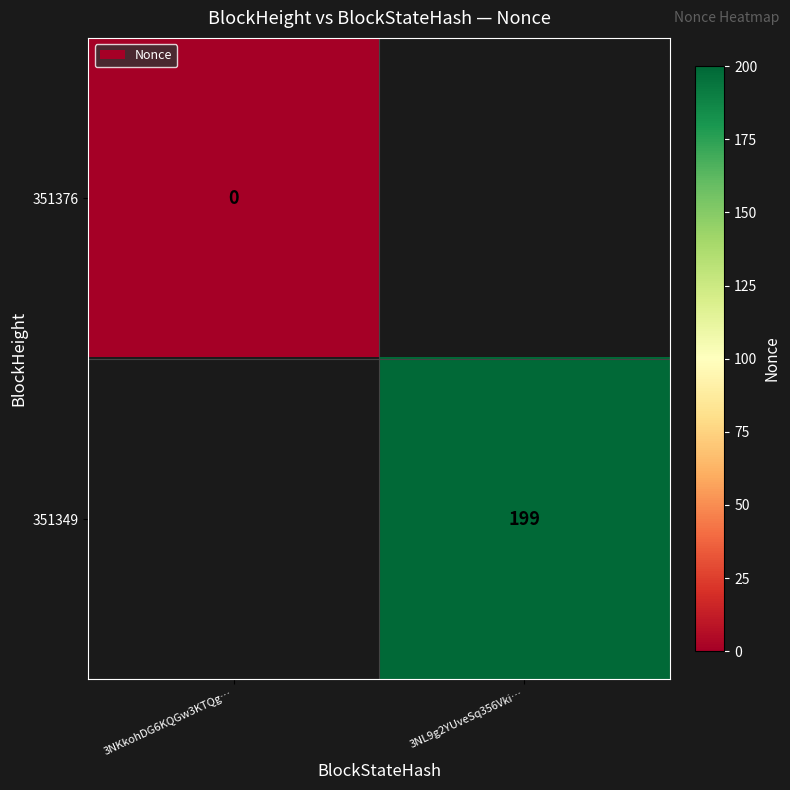

The value of 351349 at 3NL9g2YUveSq356Vki… is 297. True or false?

False